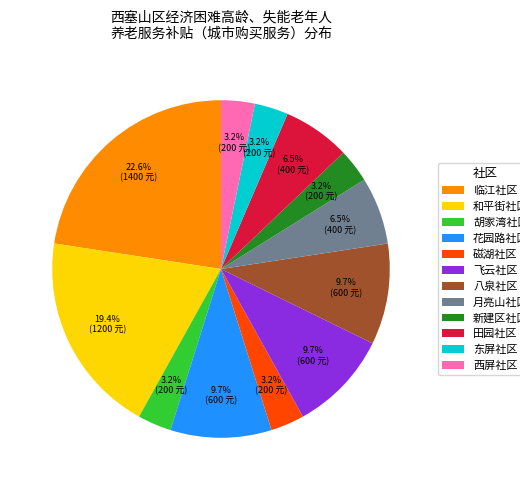

To the nearest percent, what is the combined percentage of 临江社区 and 田园社区?

29%